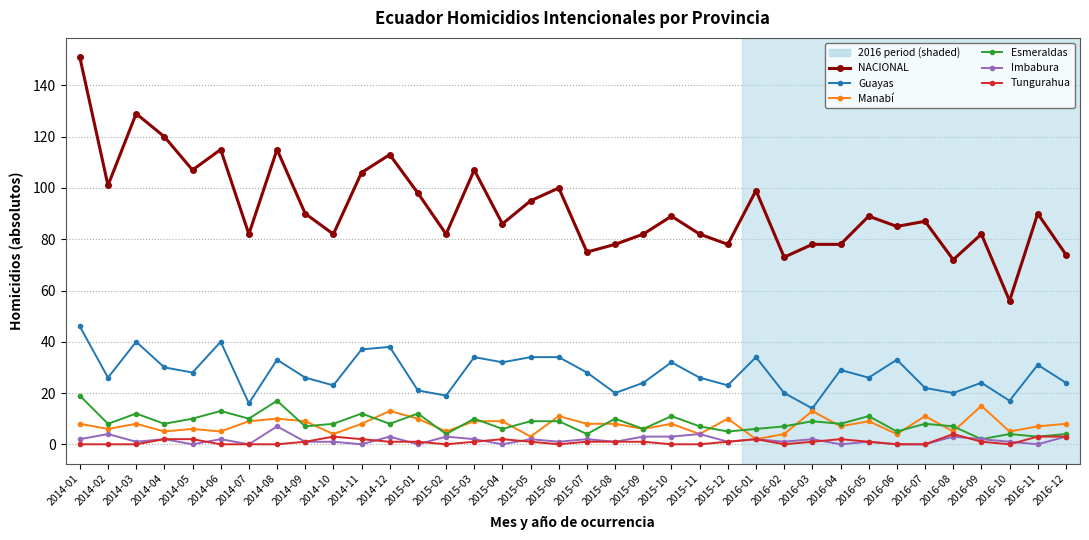

Is this an area chart (filled region under the line)?

No